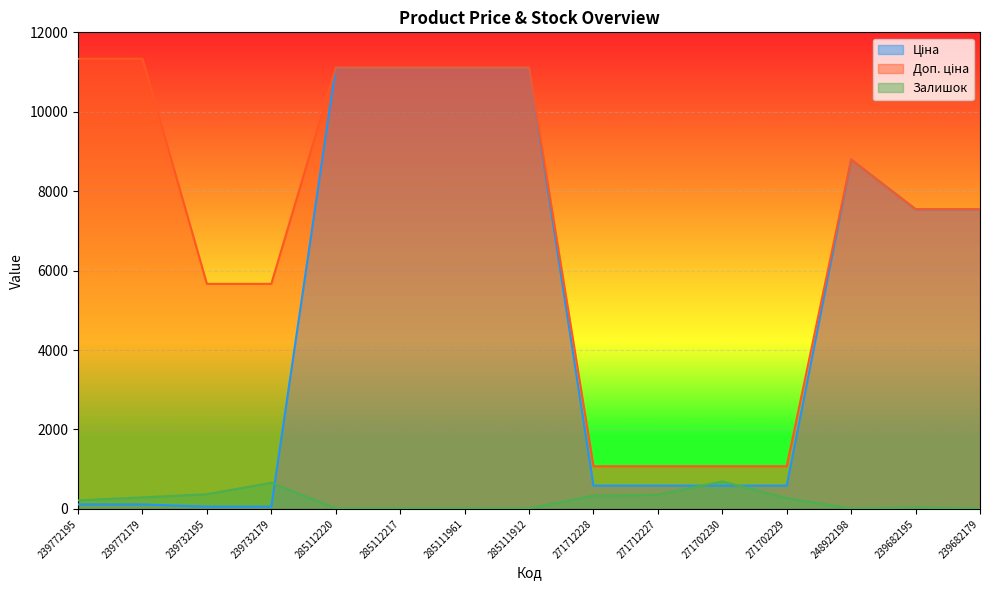

What is the minimum value for Доп. ціна?

1074.5